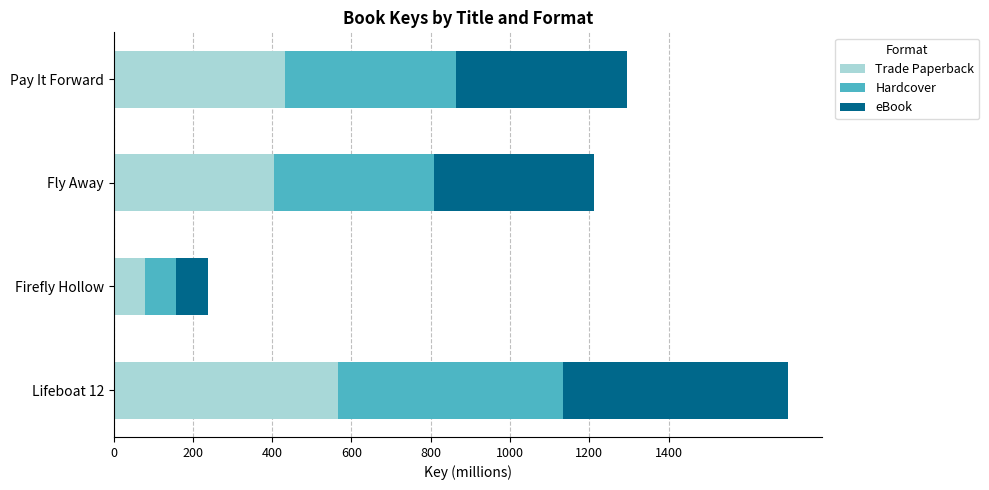

What are all the series names shown in the legend?

Trade Paperback, Hardcover, eBook